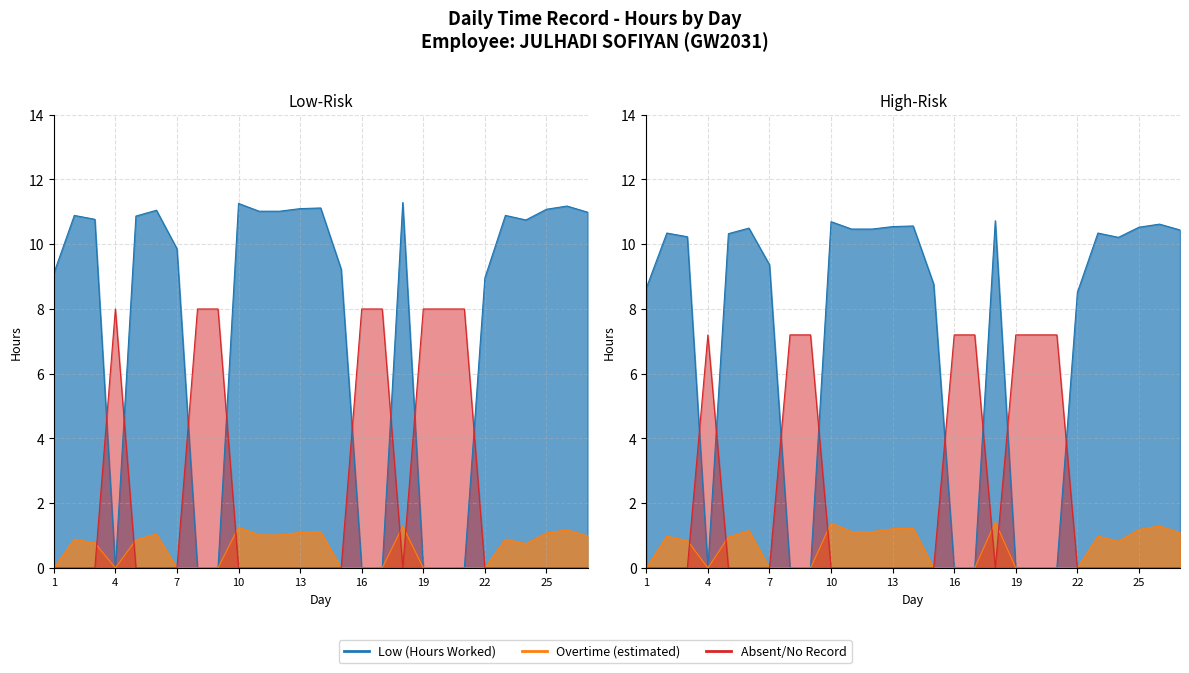

What are all the series names shown in the legend?

Low (Hours Worked), Overtime (estimated), Absent/No Record